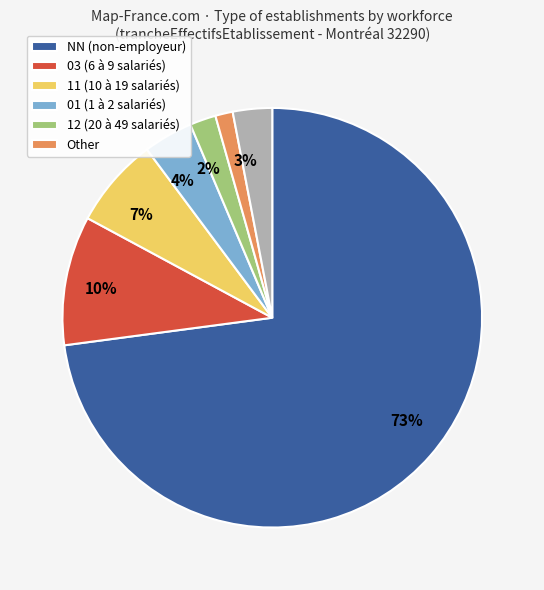

To the nearest percent, what is the average slice percentage?

14%